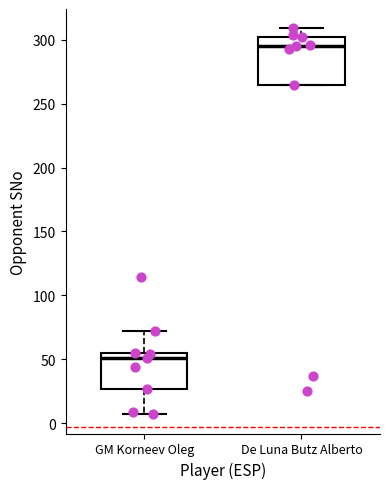

Reading left to right, transcribe this box plot: for each box, give where its median line is, the range the box spans, and where its two whiskers end, as read against the y-axis. The values are not printed on the chart, so give them approximately, as read against the axis.

GM Korneev Oleg: median 50, box 25 to 55, whiskers 5 to 70
De Luna Butz Alberto: median 295, box 265 to 300, whiskers 265 to 310